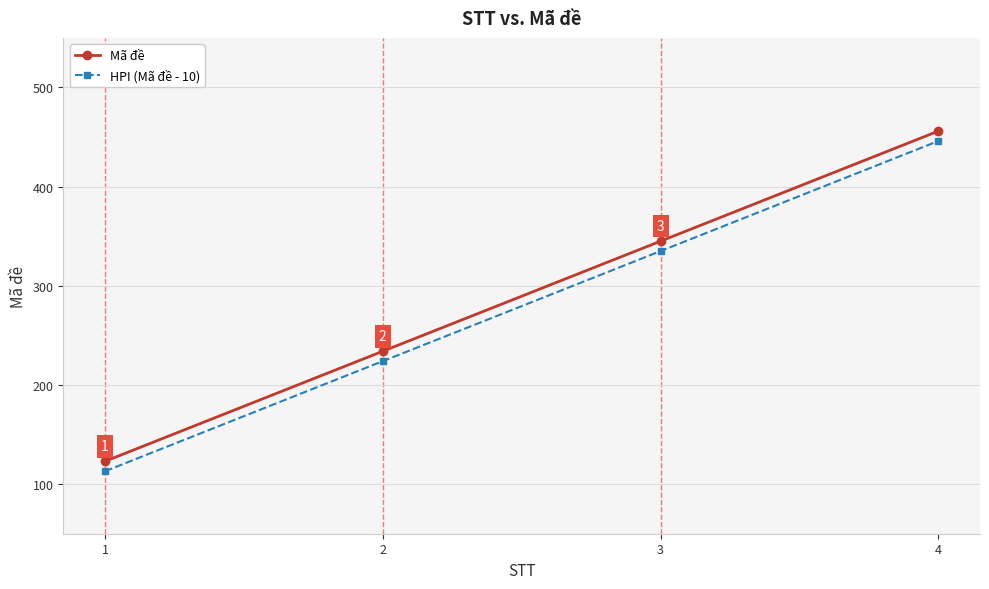

The Mã đề series shows 123 at 1. True or false?

True